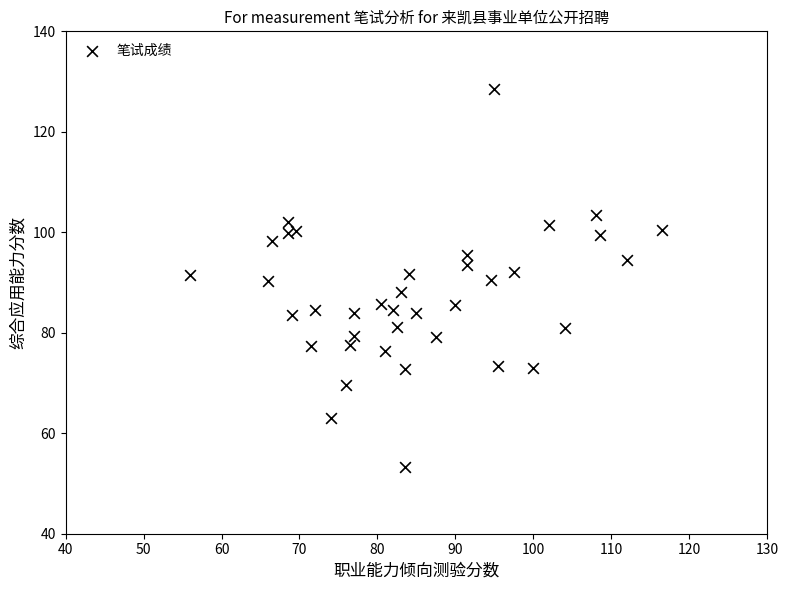

What is the range of Y values (max minus min)?

75.2